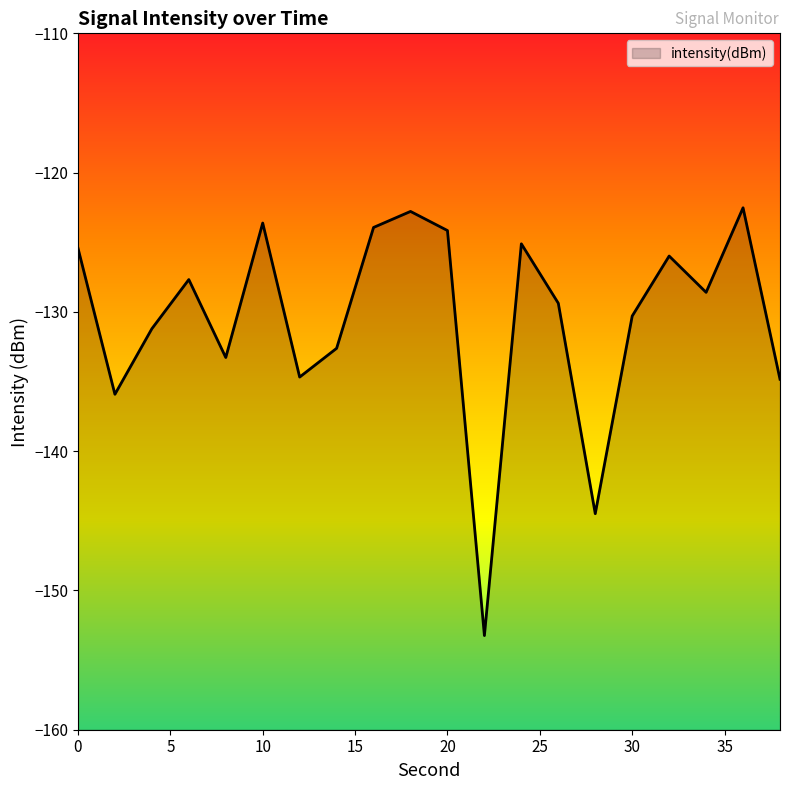

The value at 22 is -153.2. True or false?

True